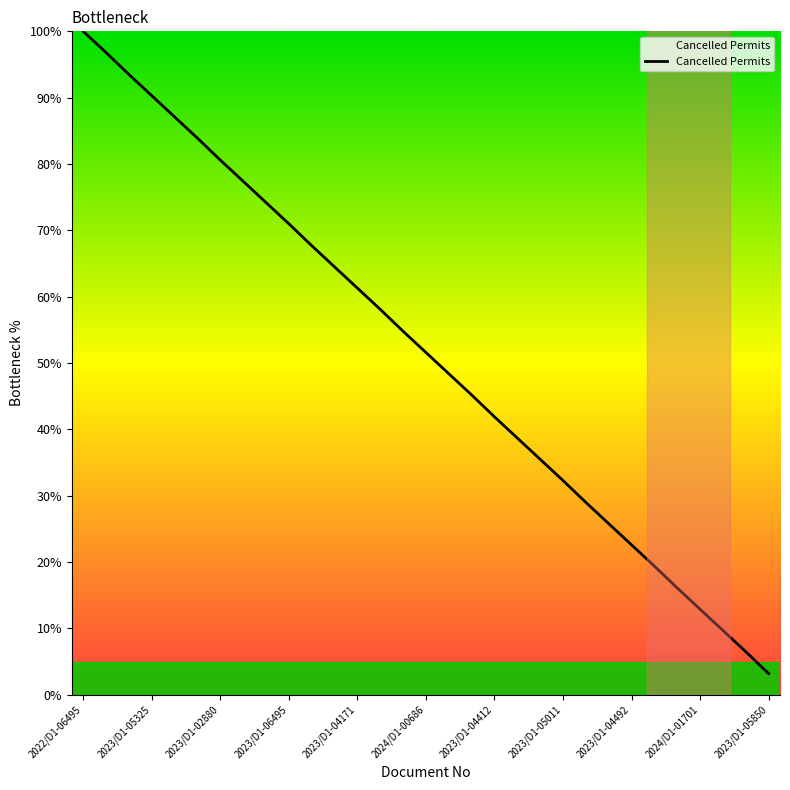

What is the minimum value shown in the chart?

3.2